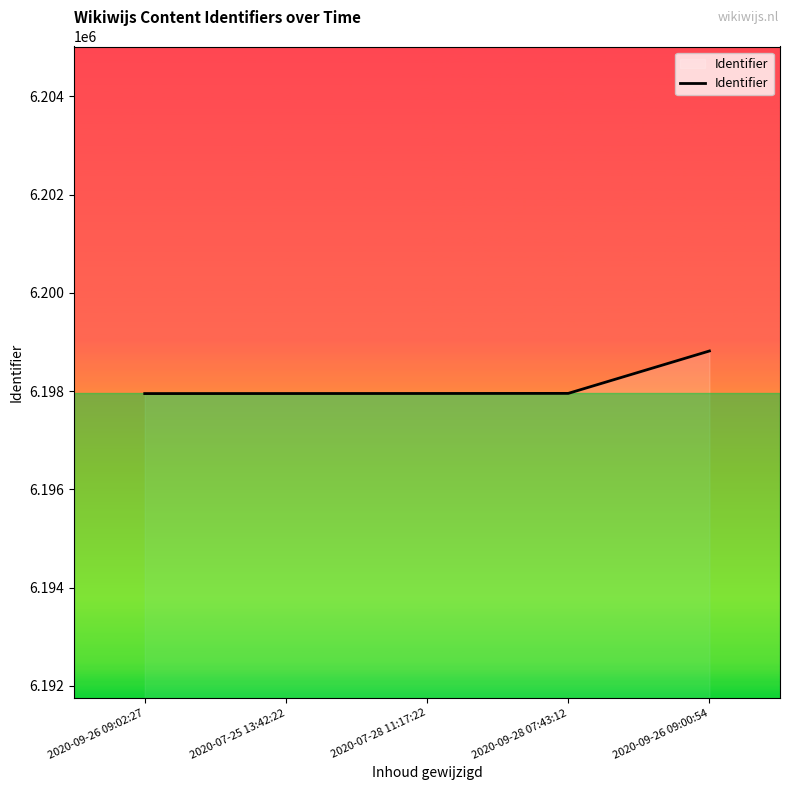

What is the smallest value displayed?

6197950